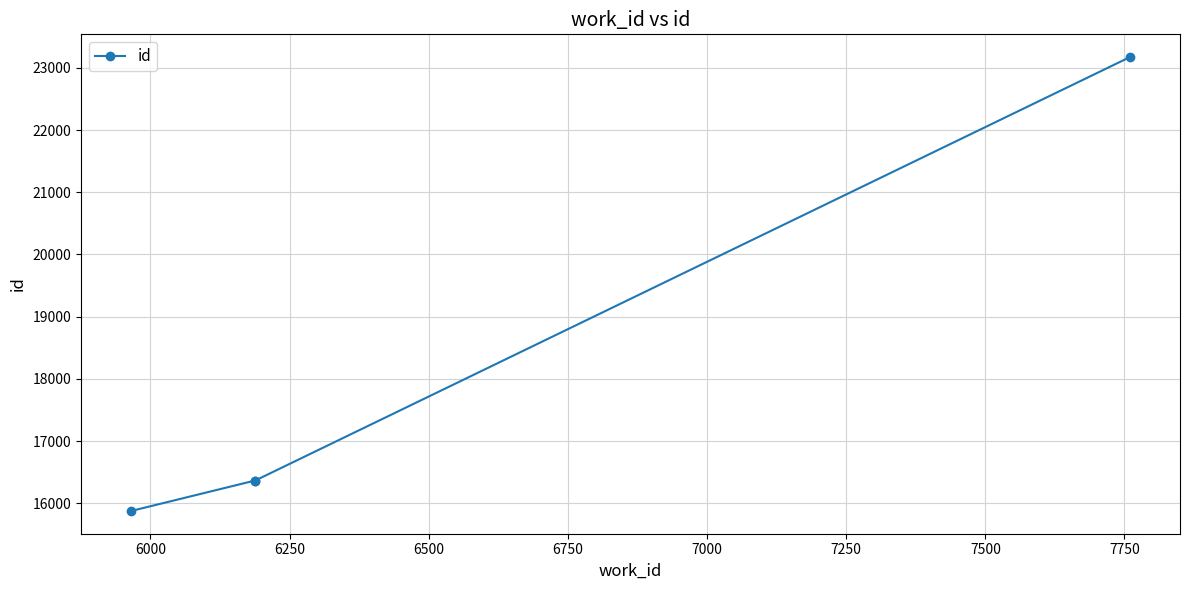

What is the greatest value displayed?

23173